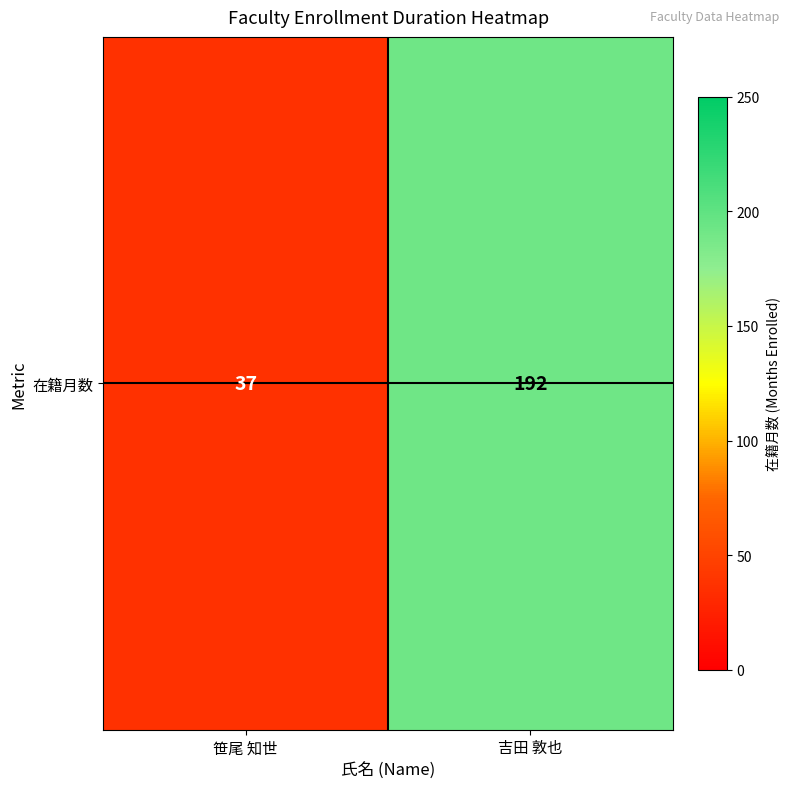

What is the smallest value displayed?

37